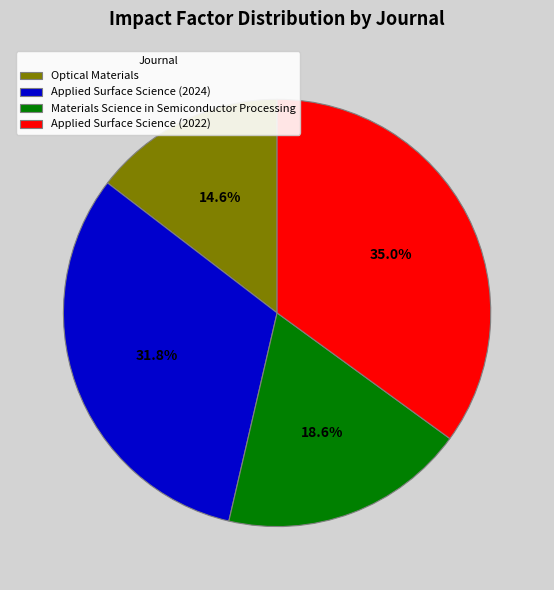

Count the number of slices in the pie.

4